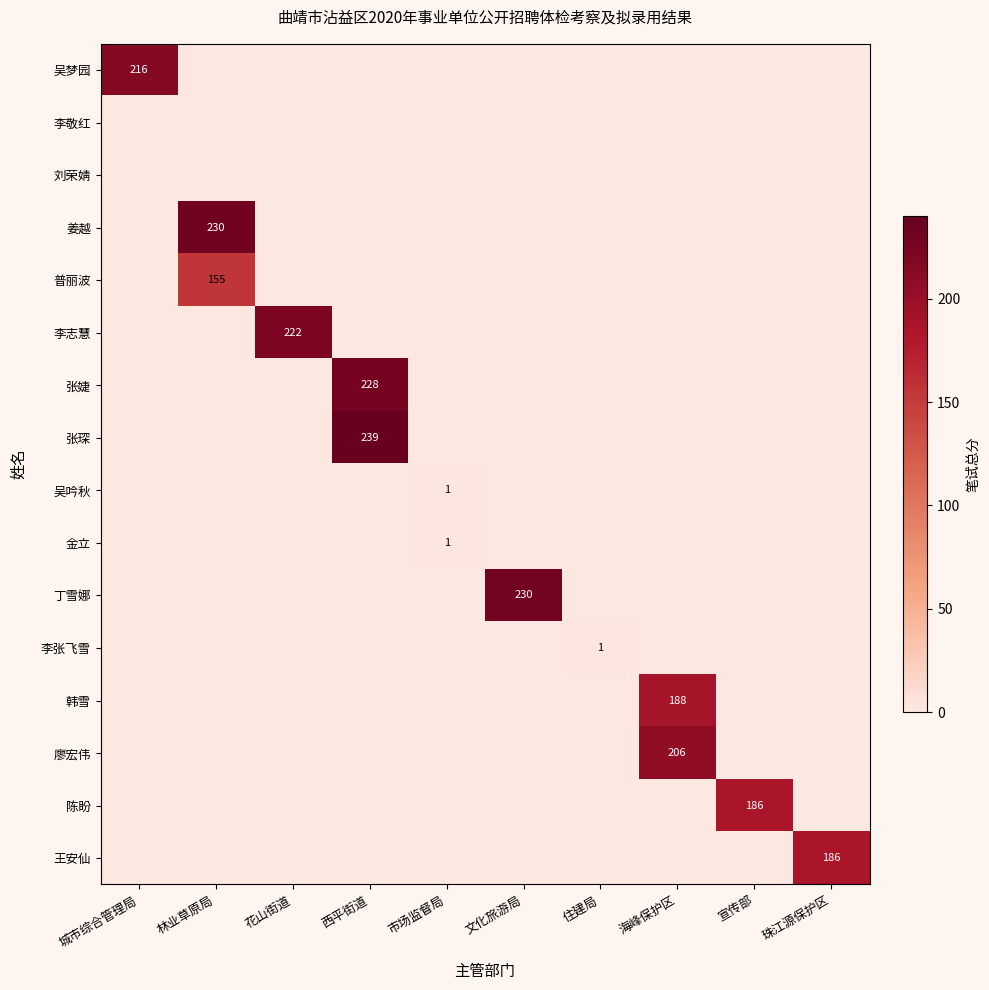

The value of 李志慧 at 花山街道 is 371. True or false?

False